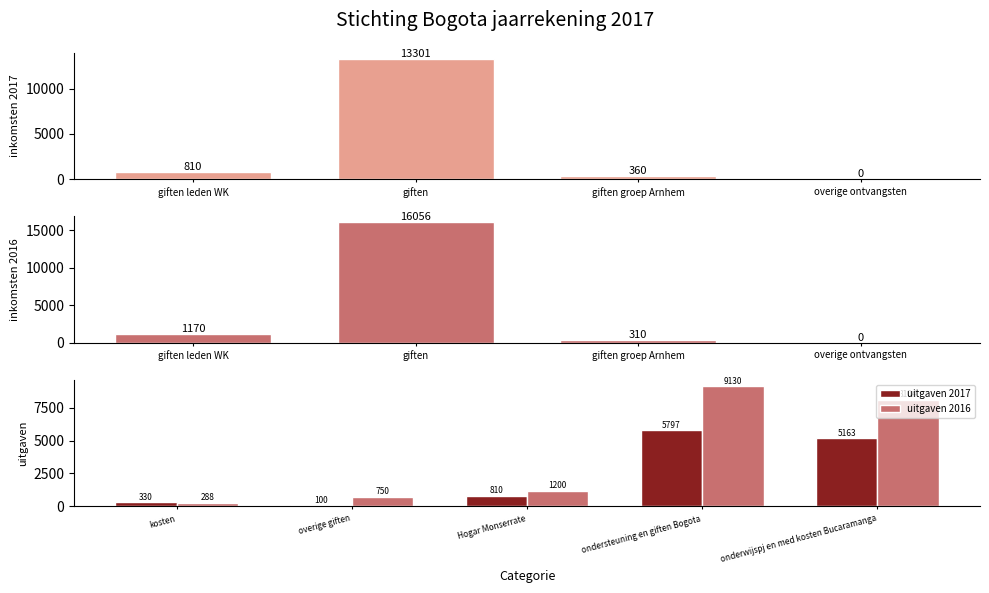

How many data points in inkomsten 2017 are above 810?

1